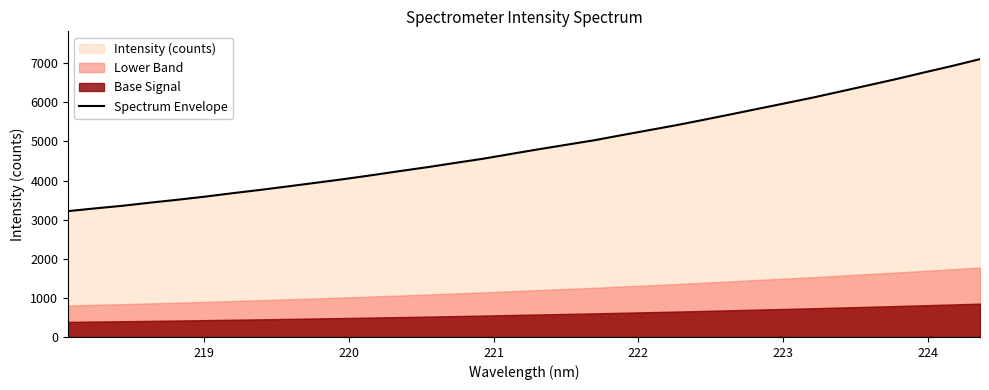

What is the minimum value for Spectrum Envelope?

3218.2